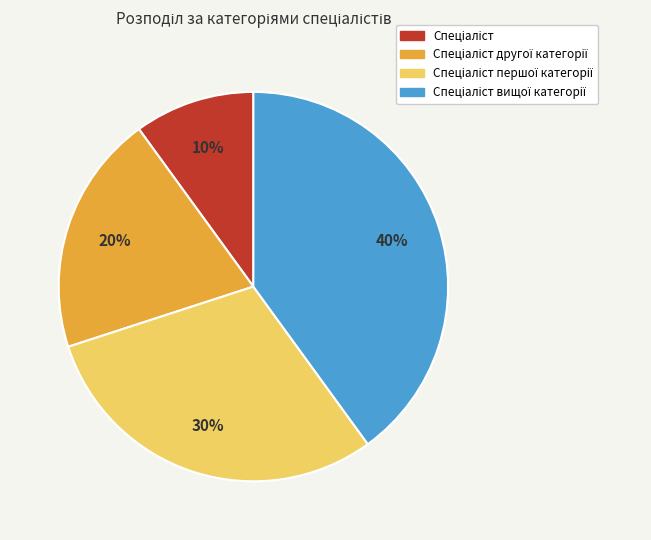

To the nearest percent, what is the difference between the largest and smallest slice percentages?

30%